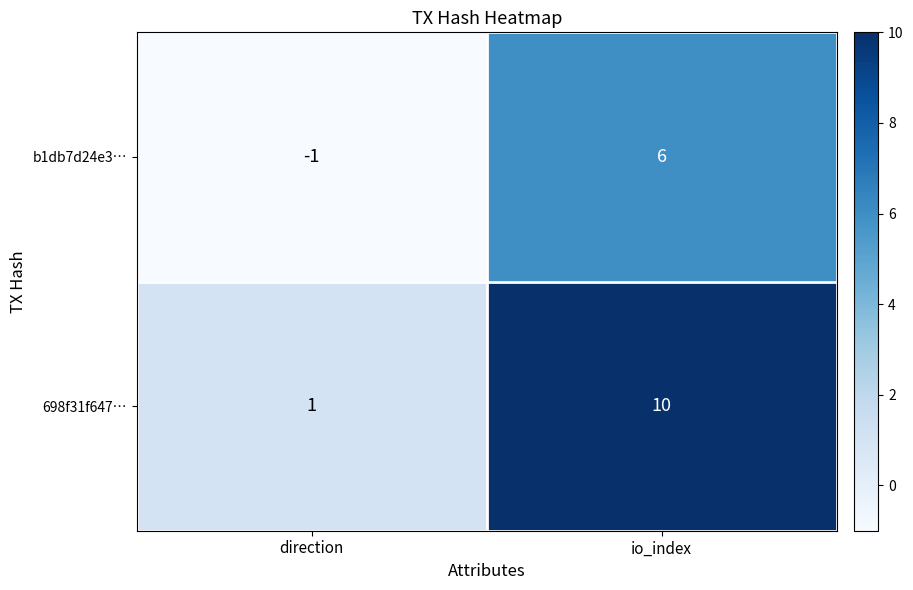

Is it true that b1db7d24e3… equals 2 at io_index?

False